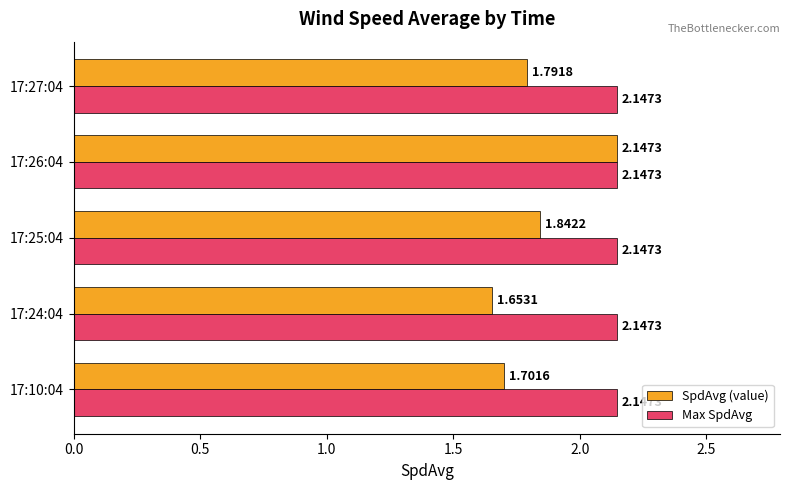

Rank the series at 17:10:04 from highest to lowest value.

Max SpdAvg, SpdAvg (value)